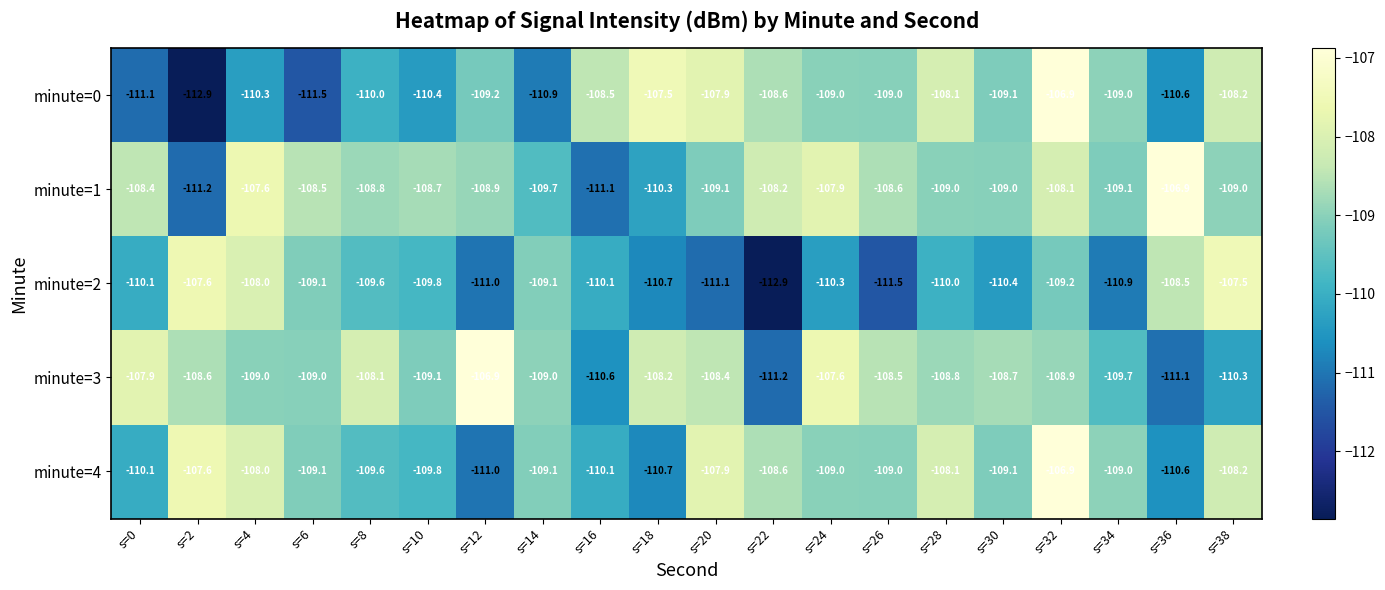

Between s=8 and s=20, which series saw the biggest shift?

minute=0